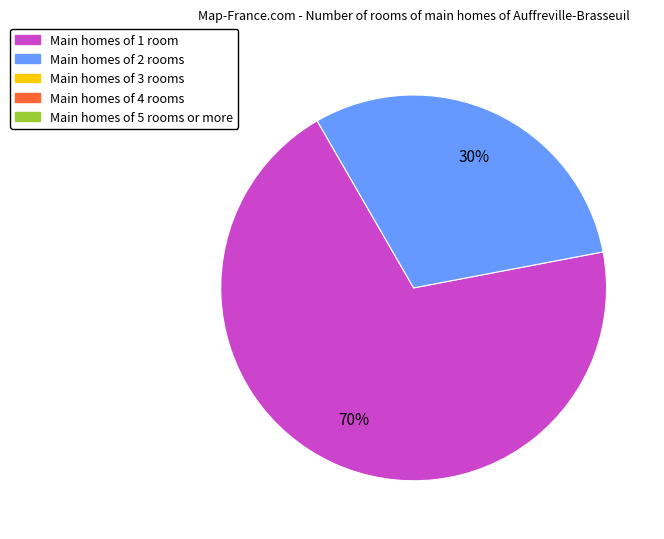

Does any single category account for the majority?

Yes